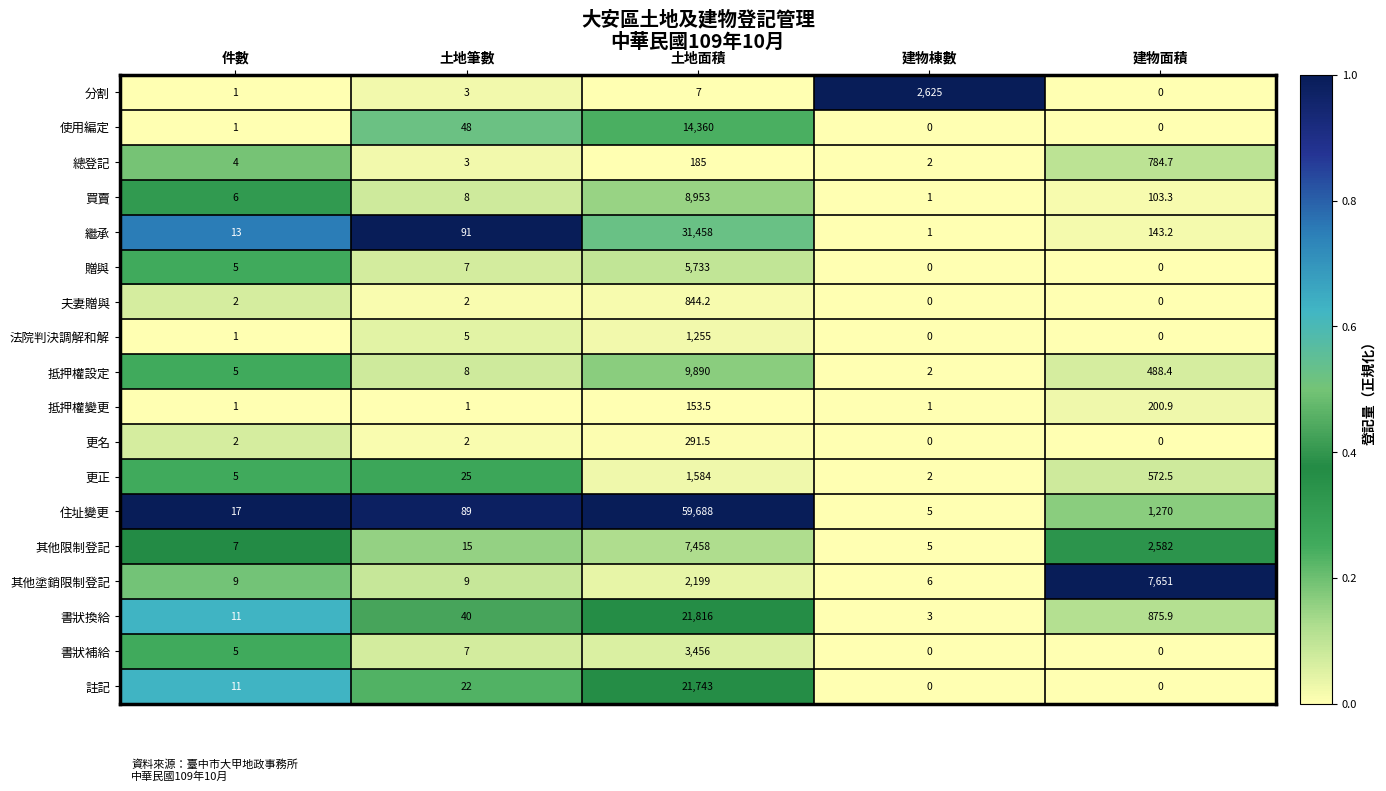

What is the average value of the 更名 series?

59.1